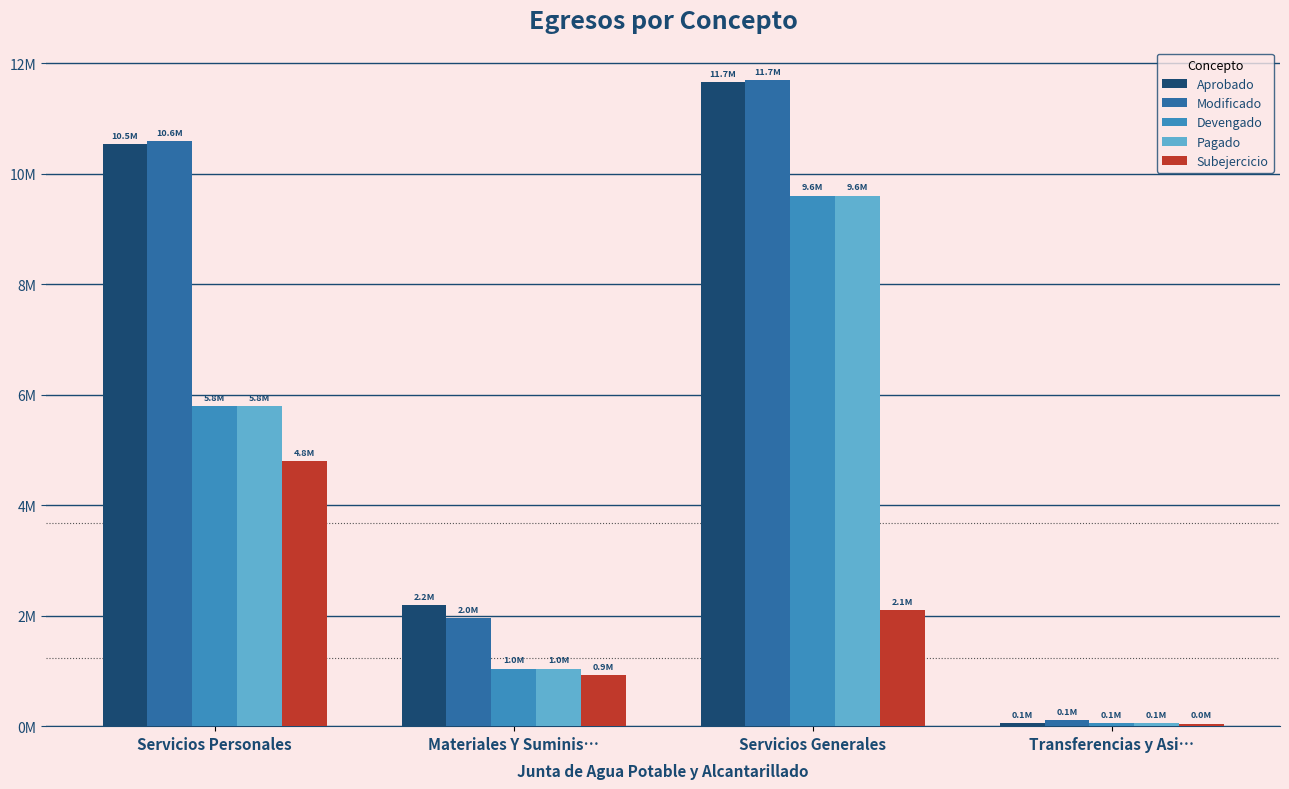

At which label does Devengado first exceed 5785972?

Servicios Personales